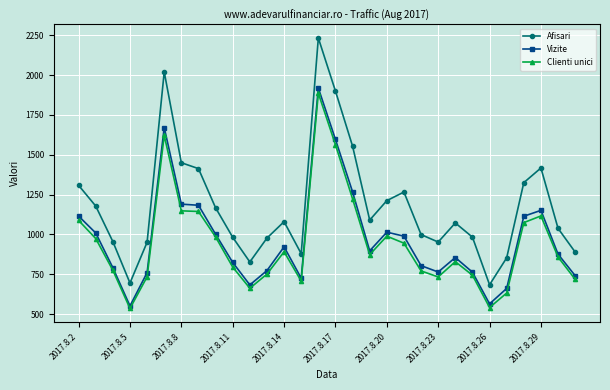

Count the number of data series in this chart.

3